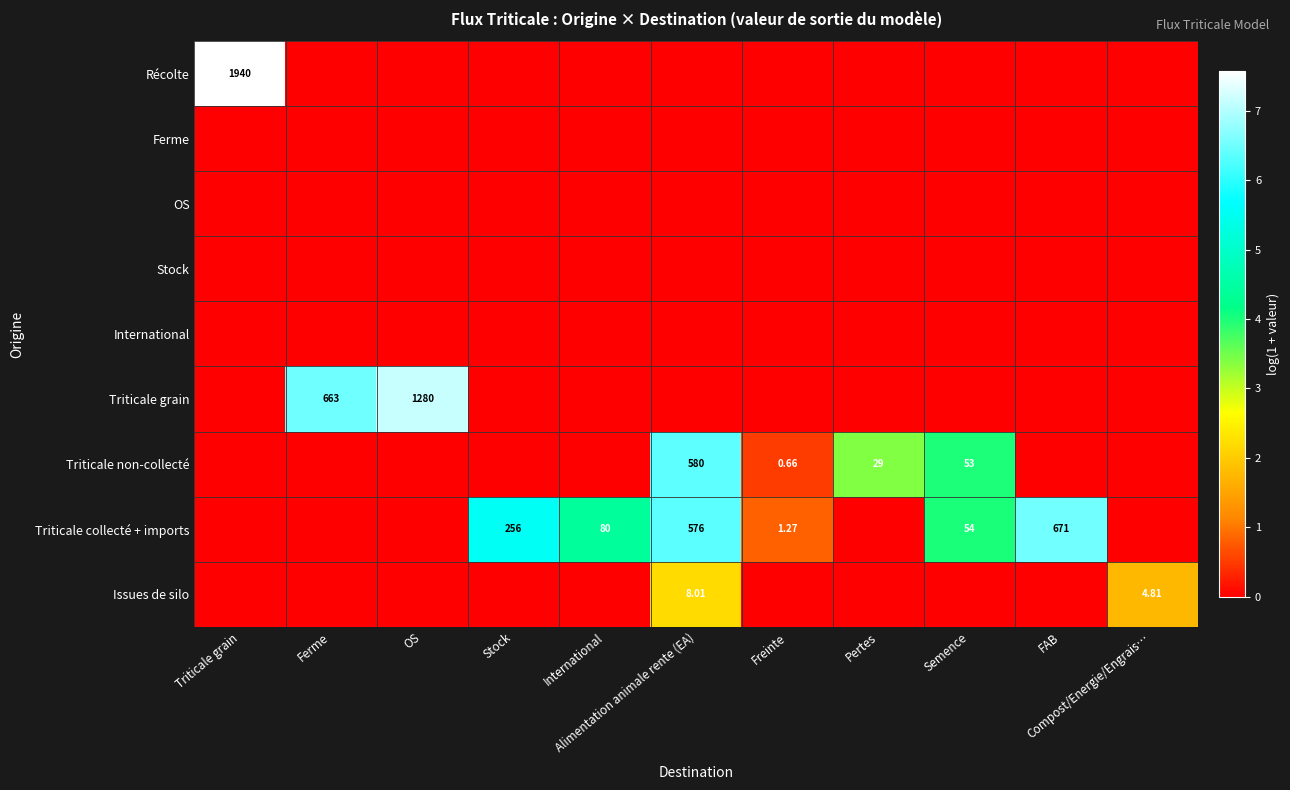

At which category is the sum across all series the highest?

Alimentation animale rente (EA)